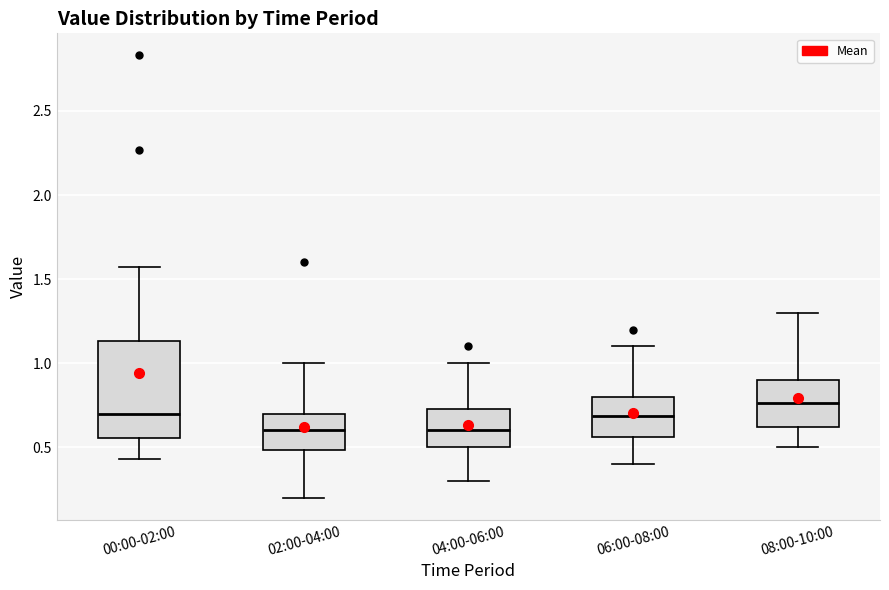

Which box's median line is the highest?

08:00-10:00